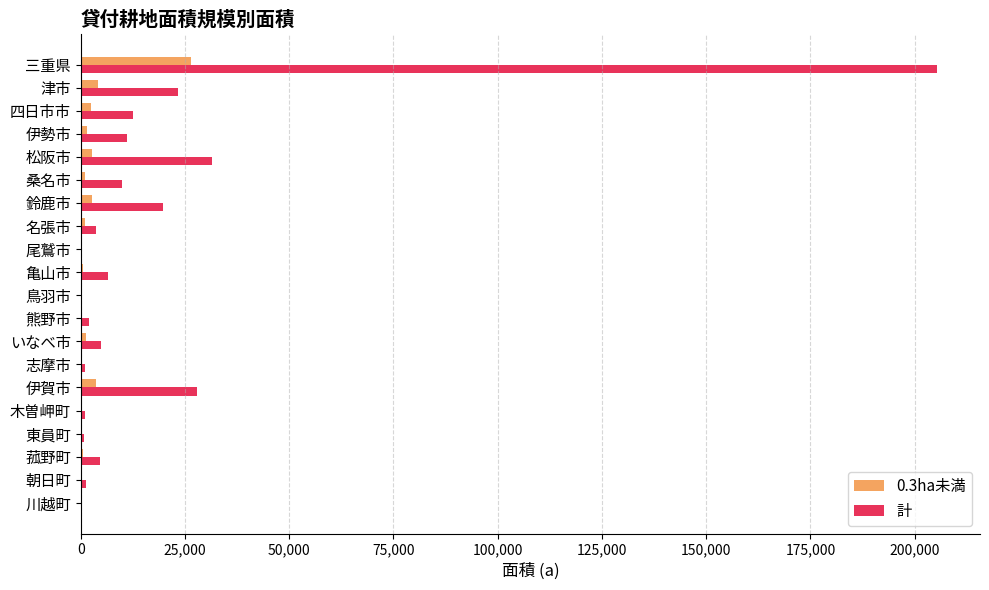

At which label is 計 closest to 102696?

松阪市